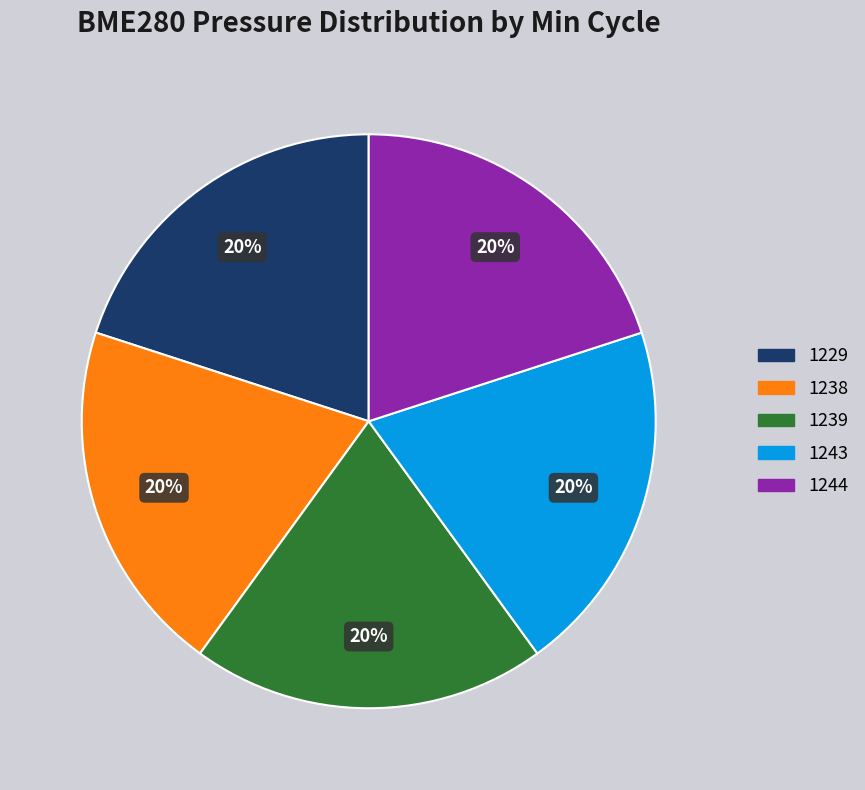

How many segments does this pie chart have?

5